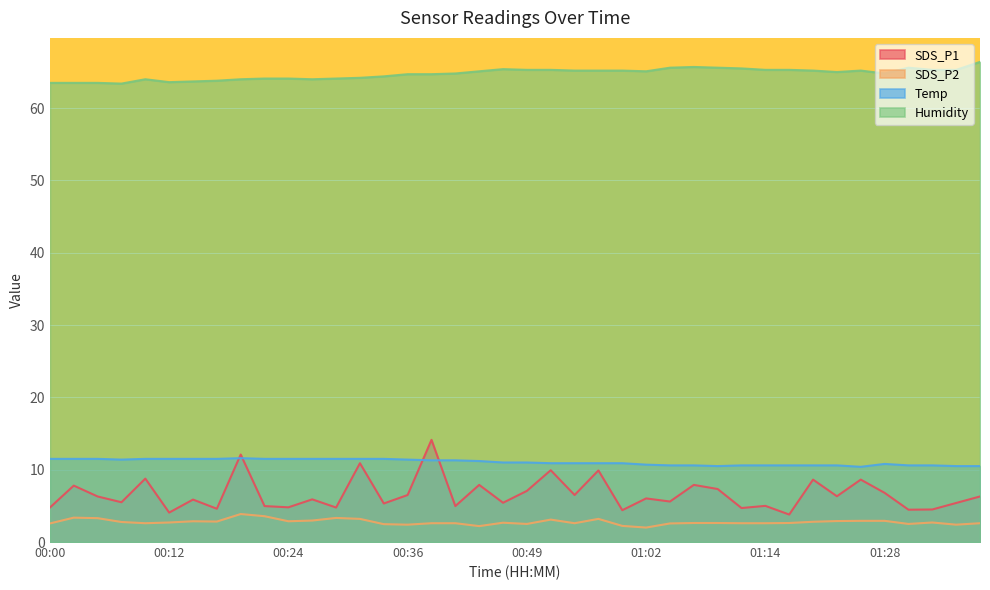

Is it true that SDS_P2 equals 5.6 at 00:02?

False